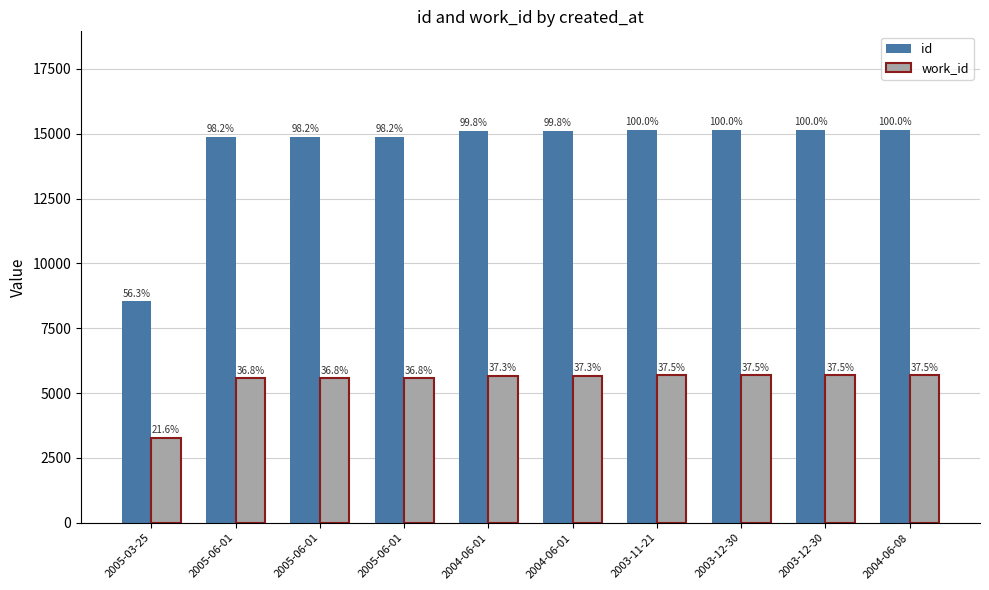

Which series has the largest total across all categories?

id